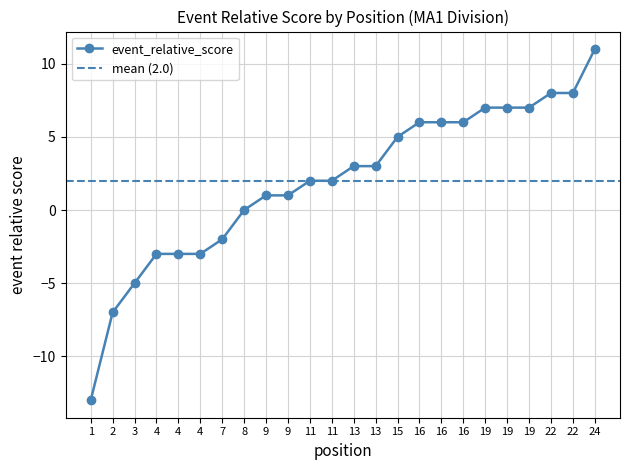

What is the approximate value at 11?

2